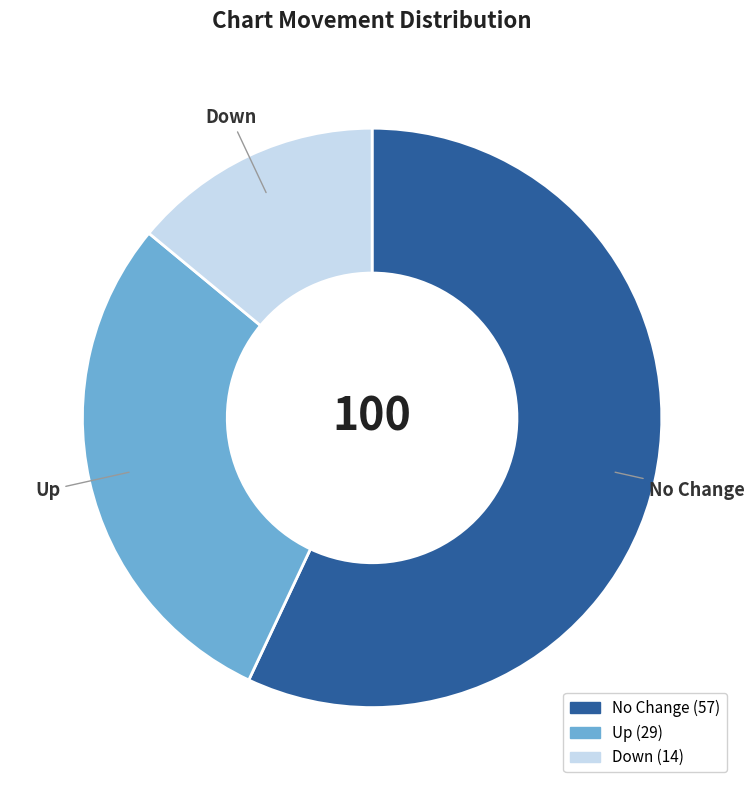

Is there a majority slice in this chart?

Yes